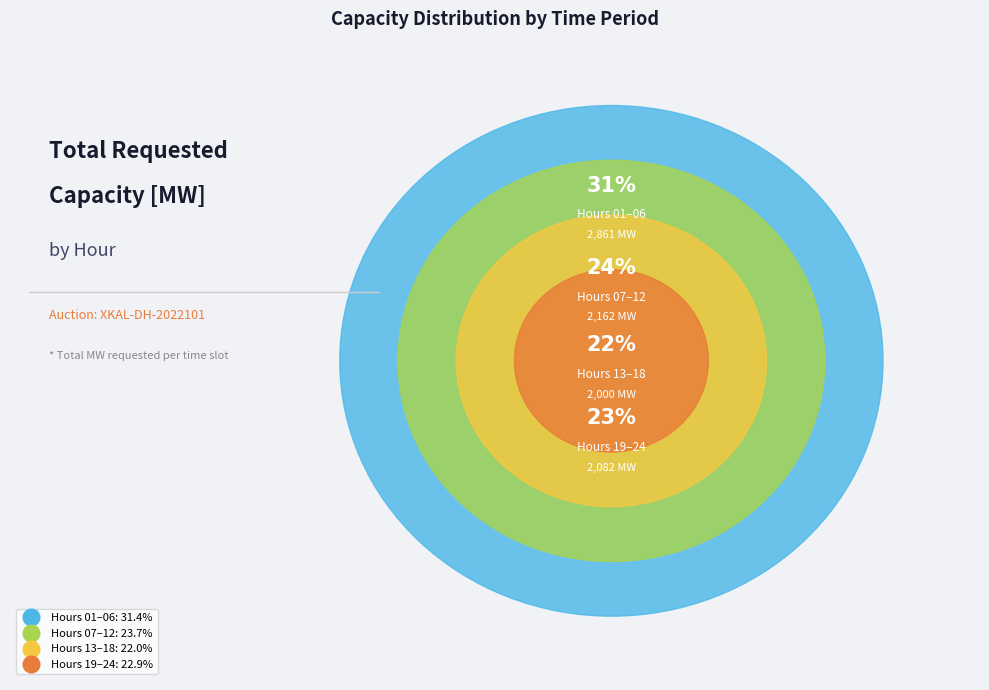

Is the sum of 13:00:00 and 14:00:00 greater than half?

No